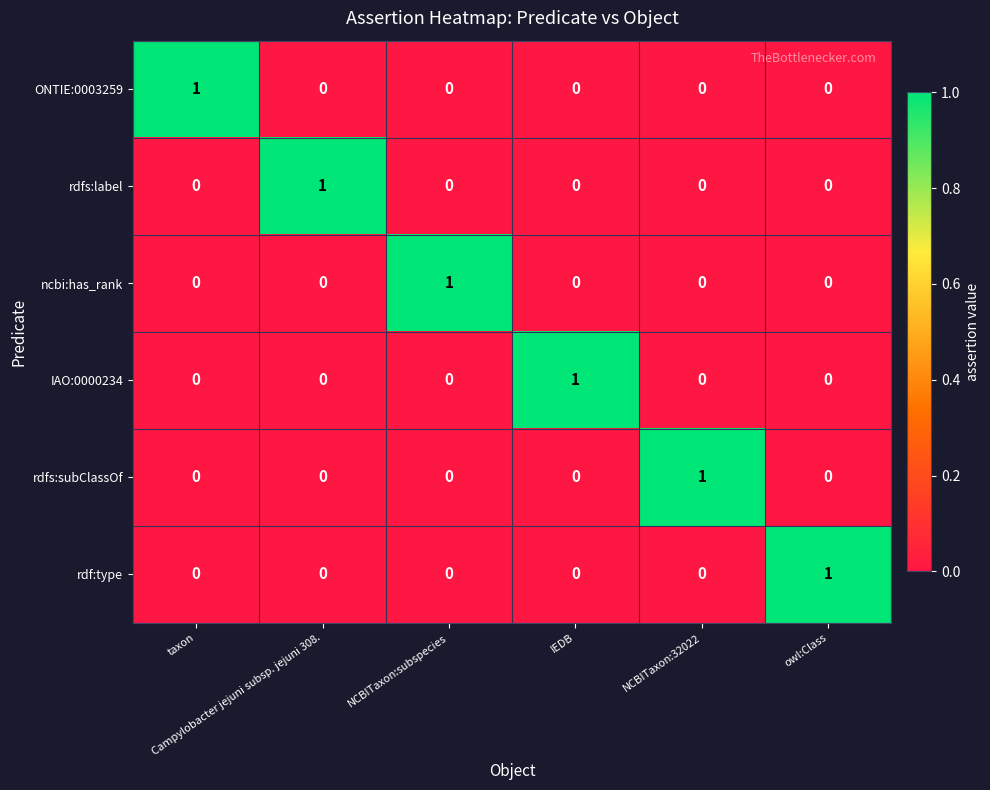

At how many categories does at least one series exceed 0?

6